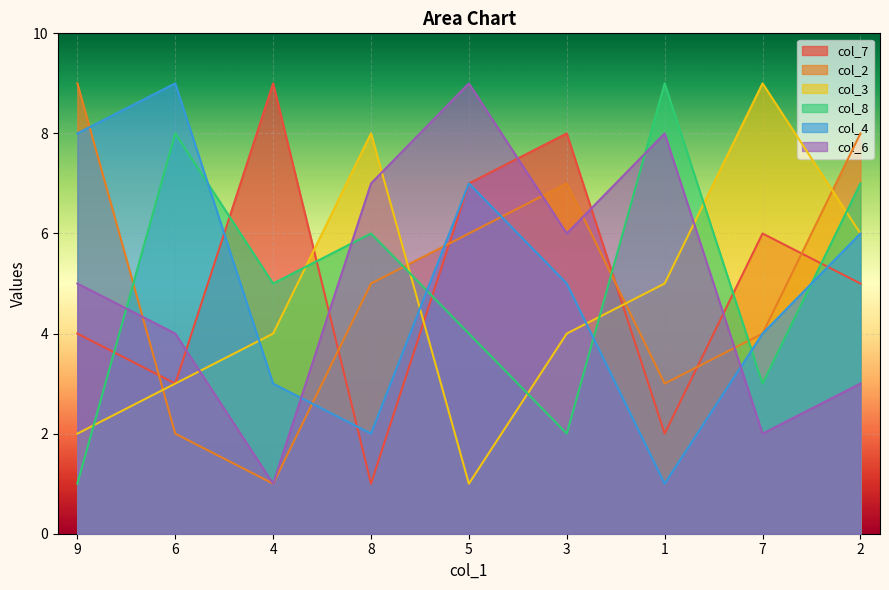

What are all the series names shown in the legend?

col_7, col_2, col_3, col_8, col_4, col_6